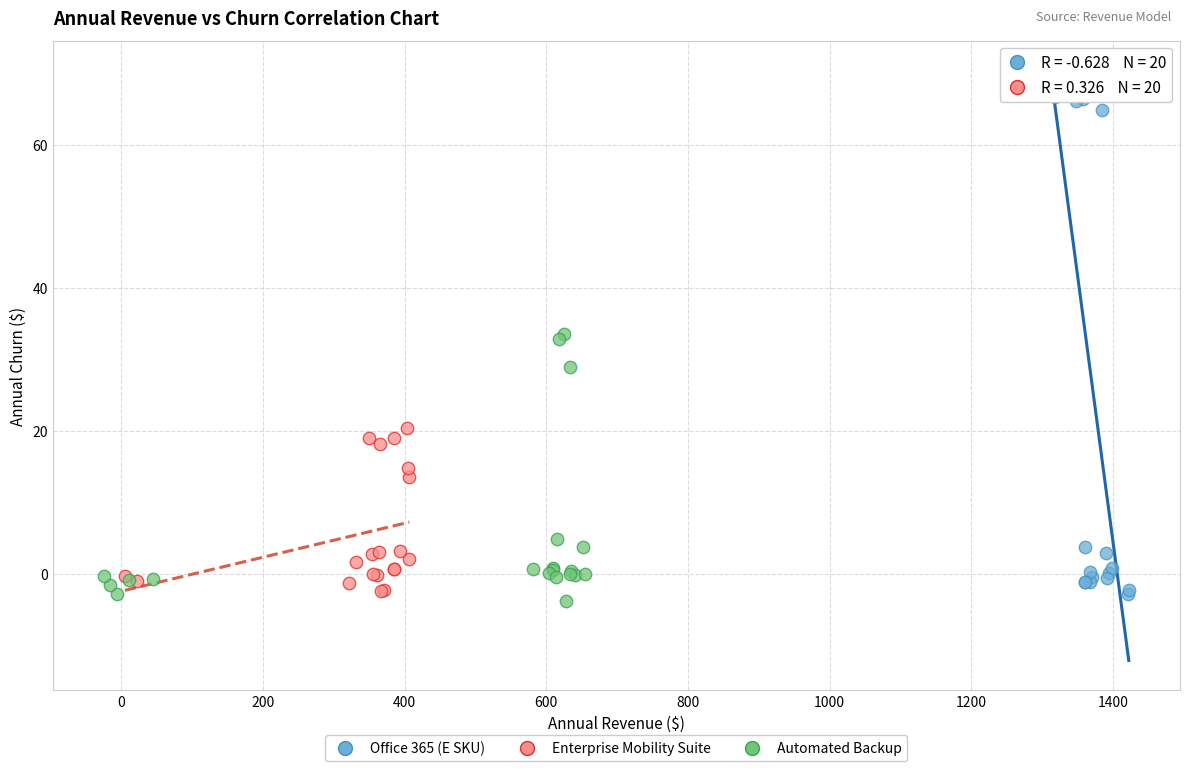

Which series reaches the minimum Y coordinate?

Automated Backup